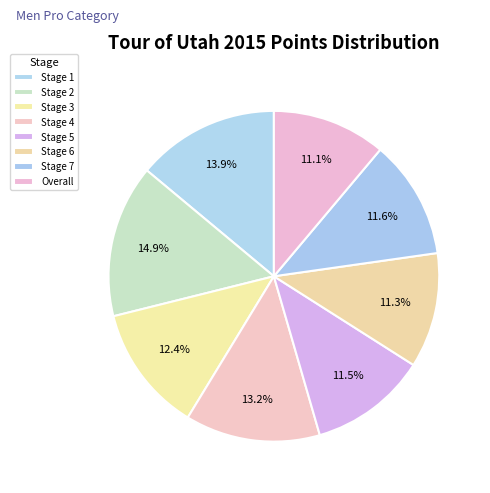

Rank the categories by value from highest to lowest.

Stage 2, Stage 1, Stage 4, Stage 3, Stage 7, Stage 5, Stage 6, Overall